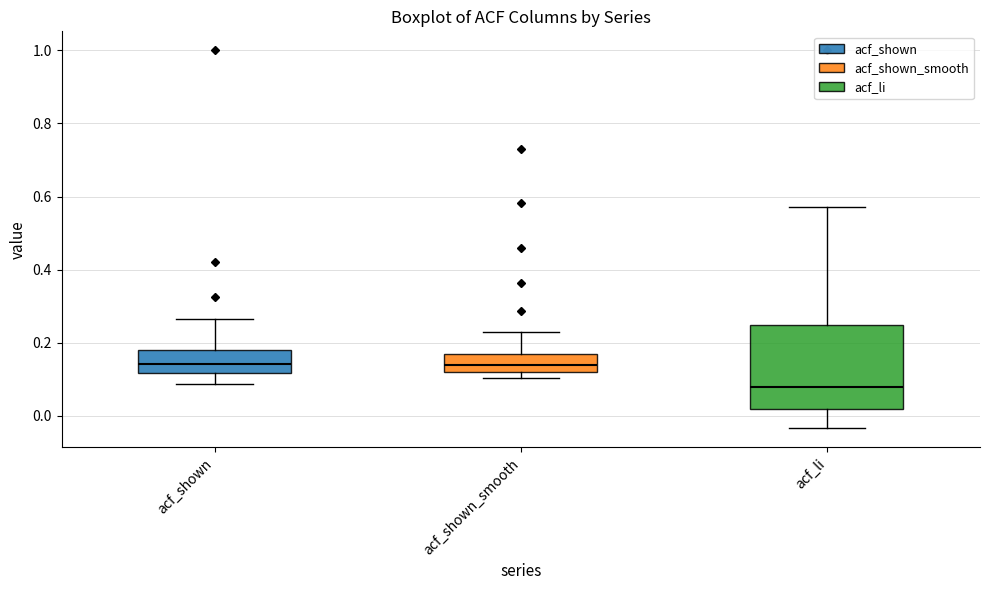

Where does the median line of the box for acf_shown sit on the y-axis? The values are not printed on the chart, so give them approximately, as read against the axis.

0.14